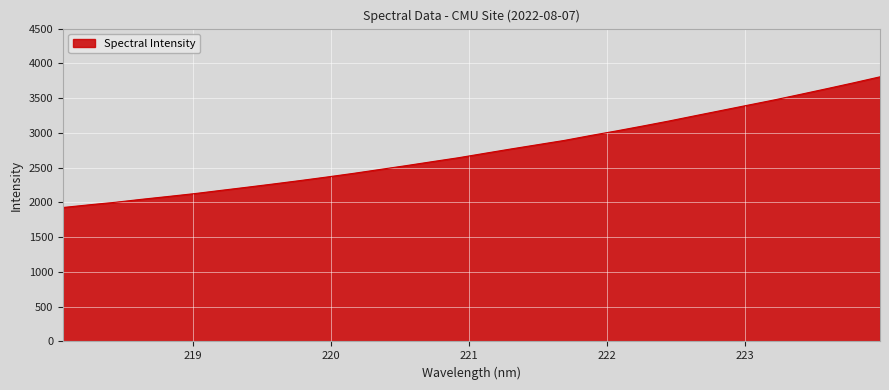

What is the greatest value displayed?

3806.5